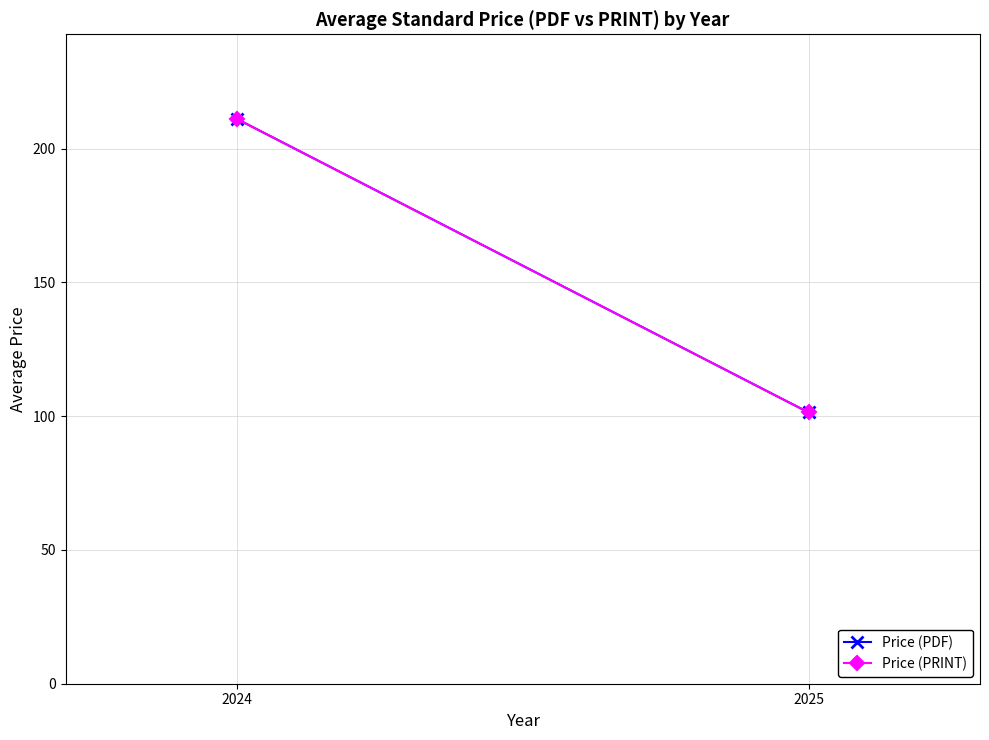

What are all the series names shown in the legend?

Price (PDF), Price (PRINT)